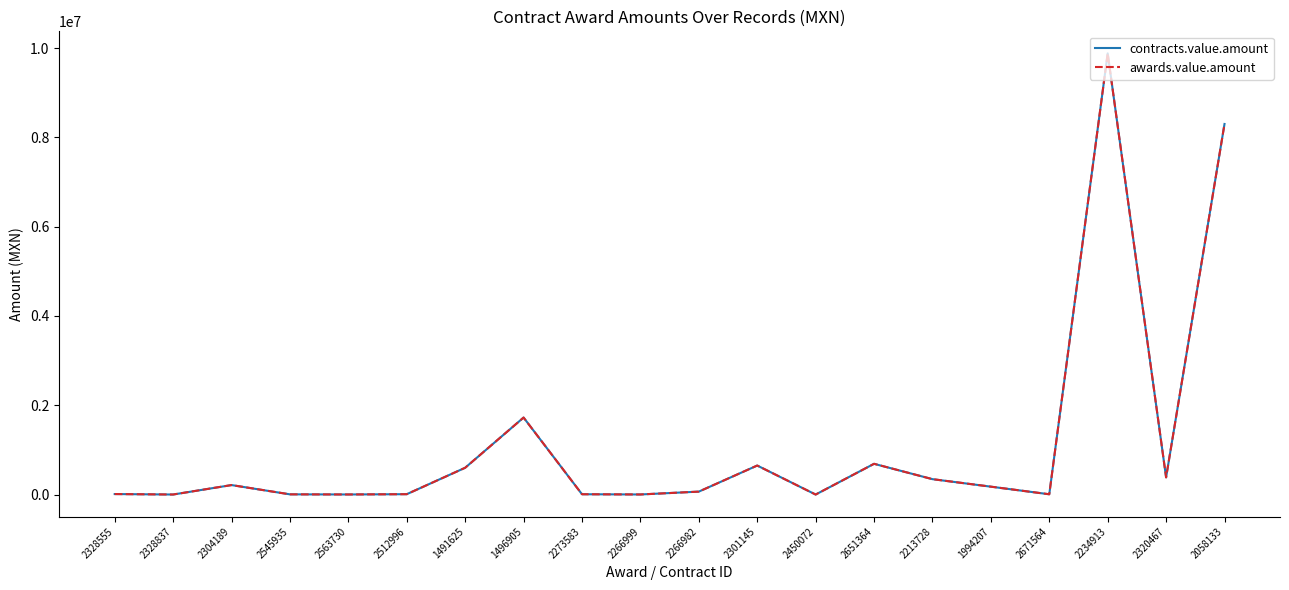

Does the chart display data point markers on the line(s)?

No